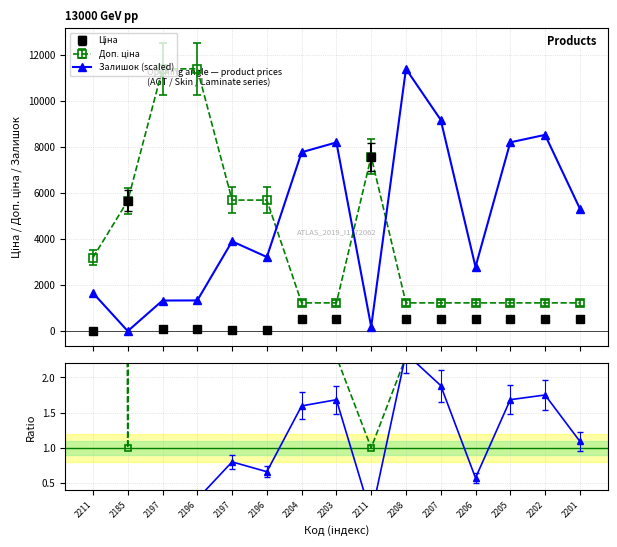

How many data points in Залишок (scaled) are above 3911?

8